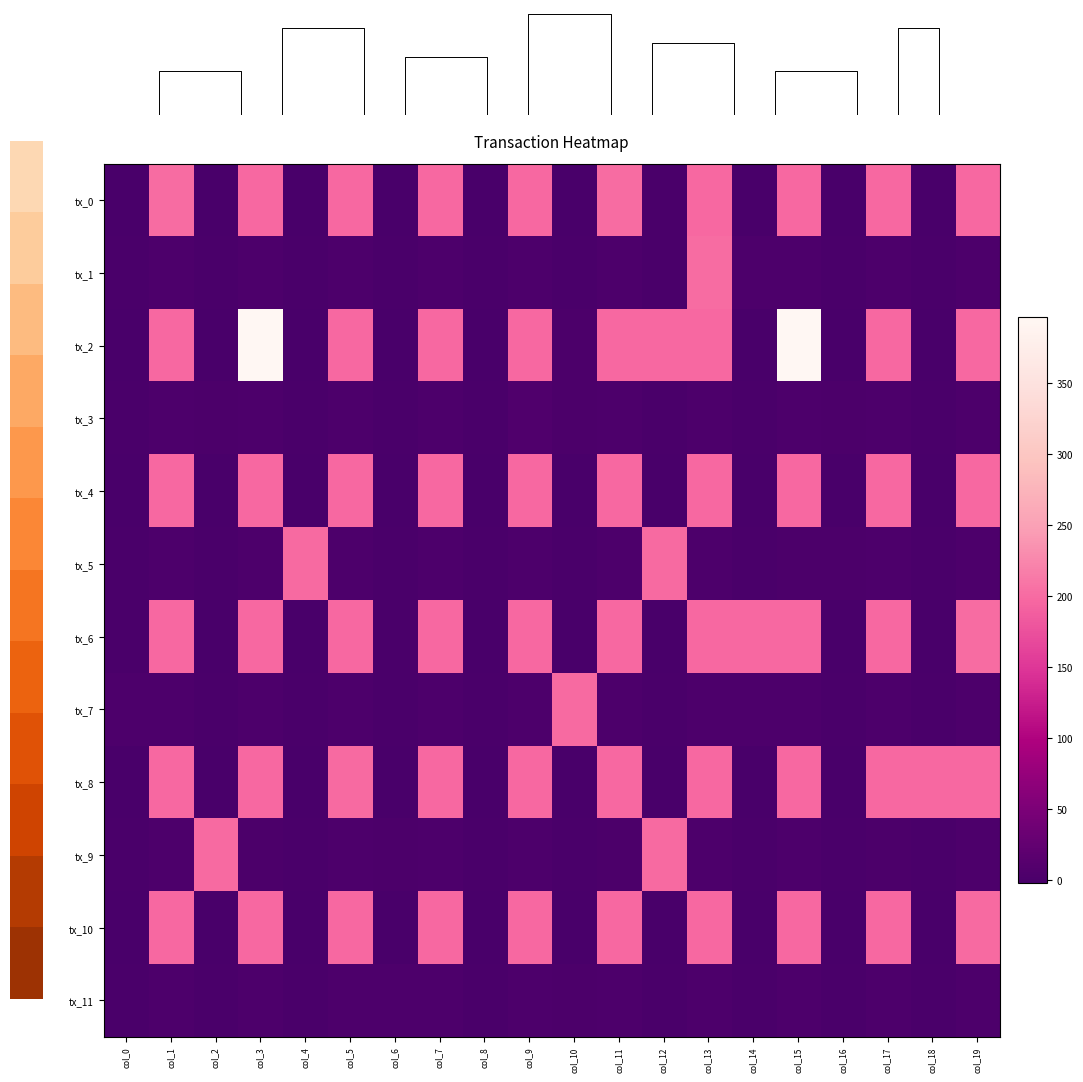

At which category is the sum across all series the highest?

col_13